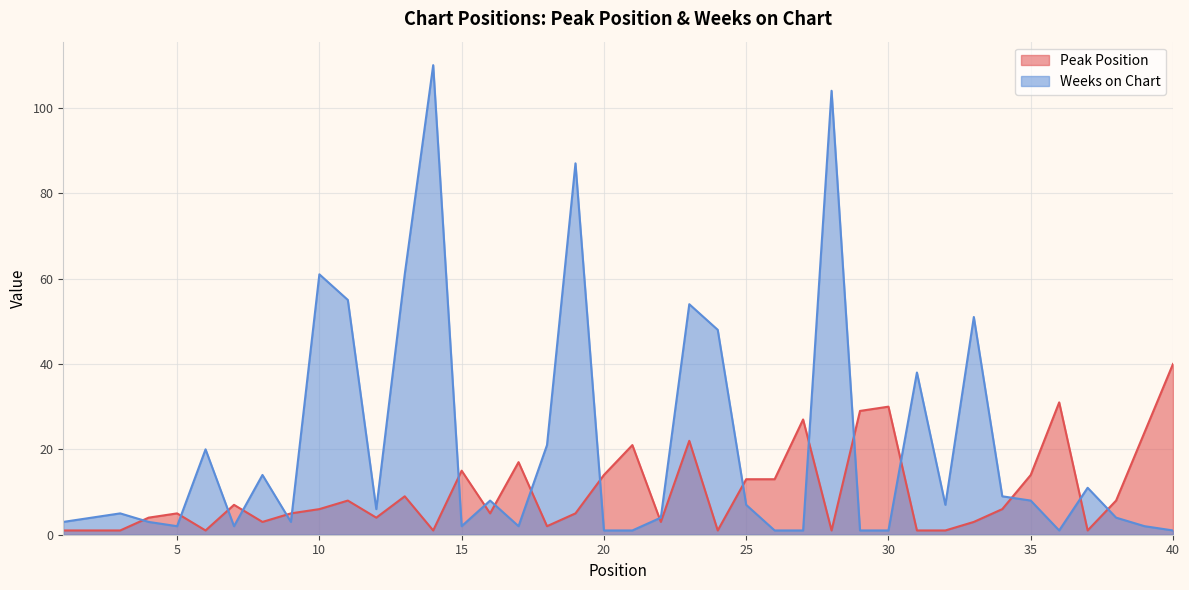

Between which two adjacent categories do Peak Position and Weeks on Chart first intersect?

3 and 4